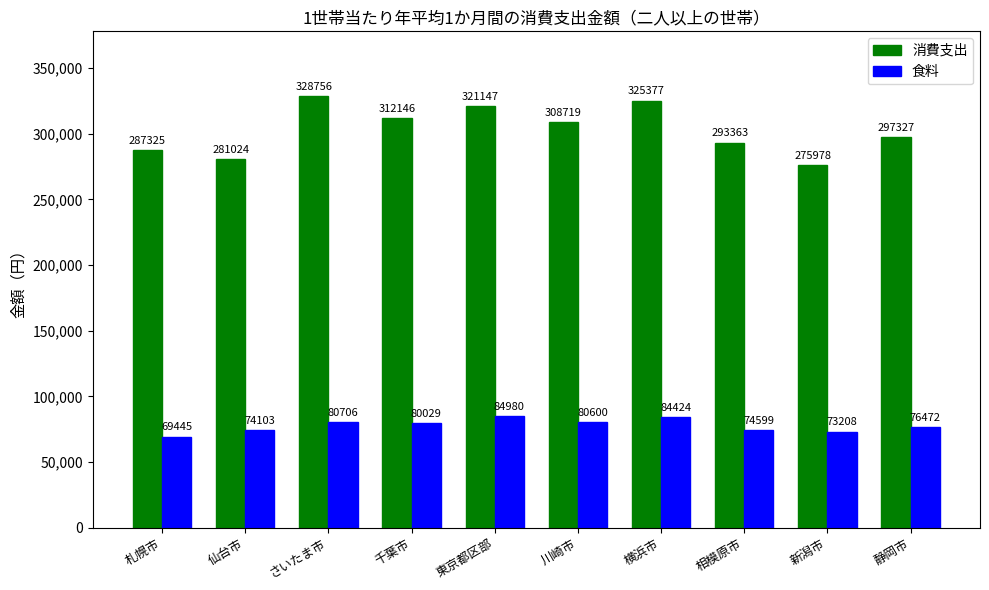

How many bars are there in total?

20